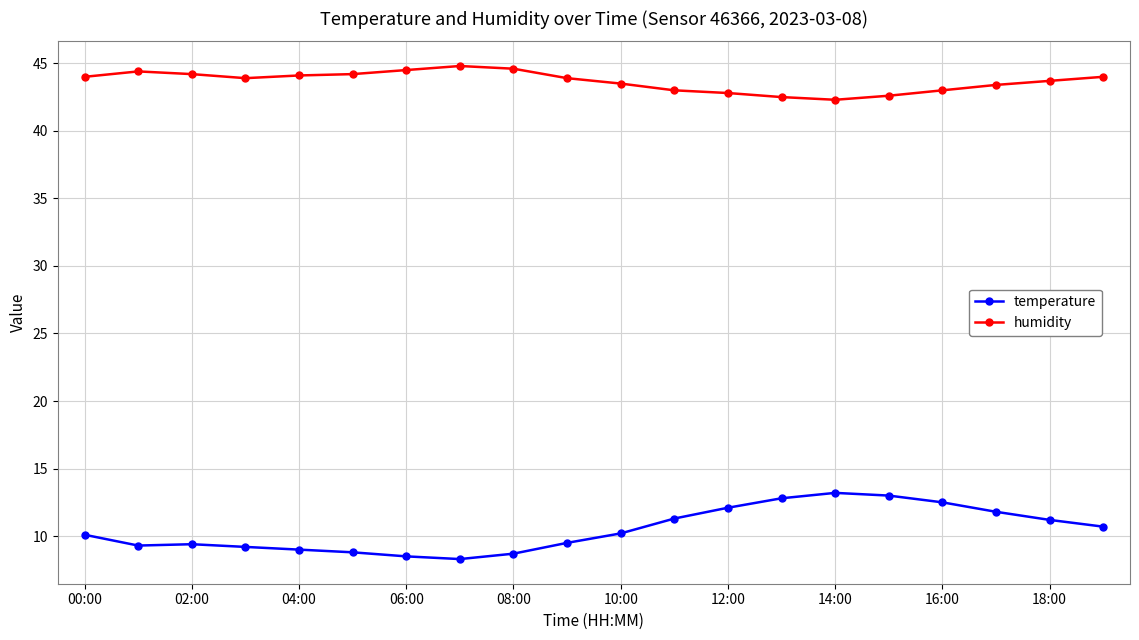

Which series has the largest total across all categories?

humidity